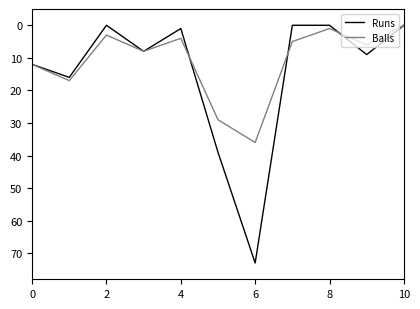

Which series has the largest total across all categories?

Runs